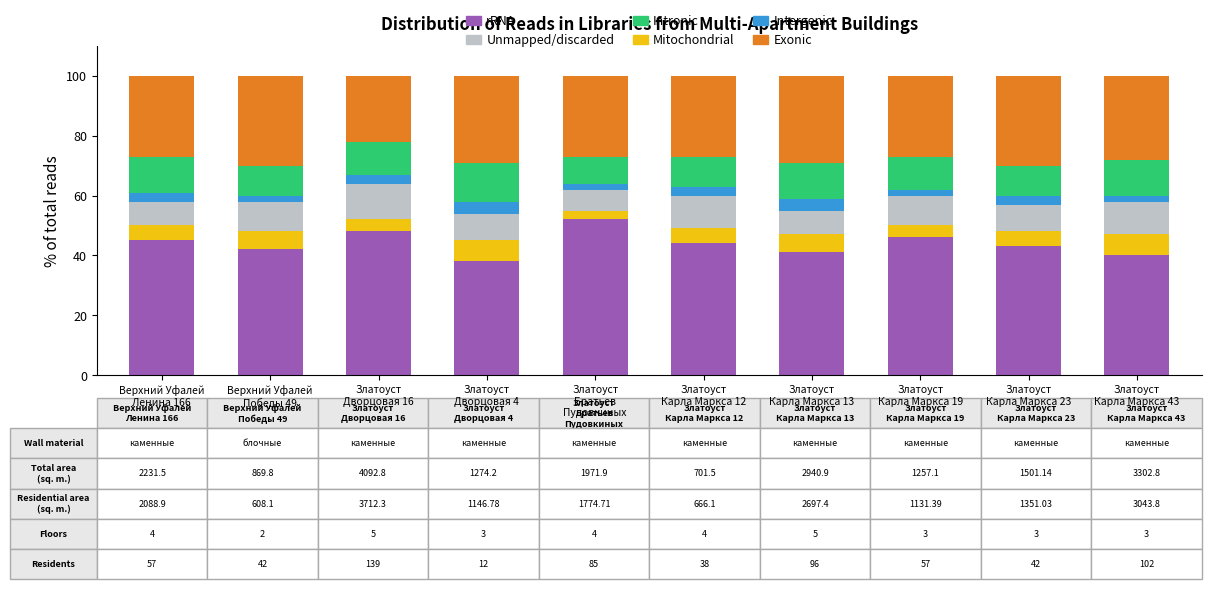

What is the difference between the maximum and minimum values in the rRNA series?

14